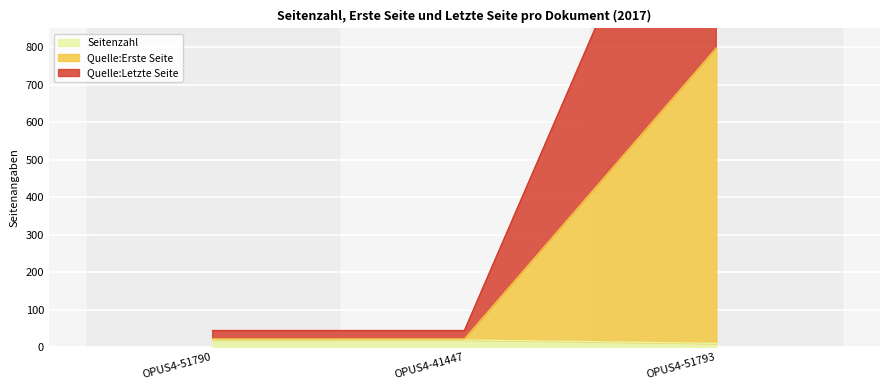

Between OPUS4-41447 and OPUS4-51793, which is larger?

OPUS4-41447